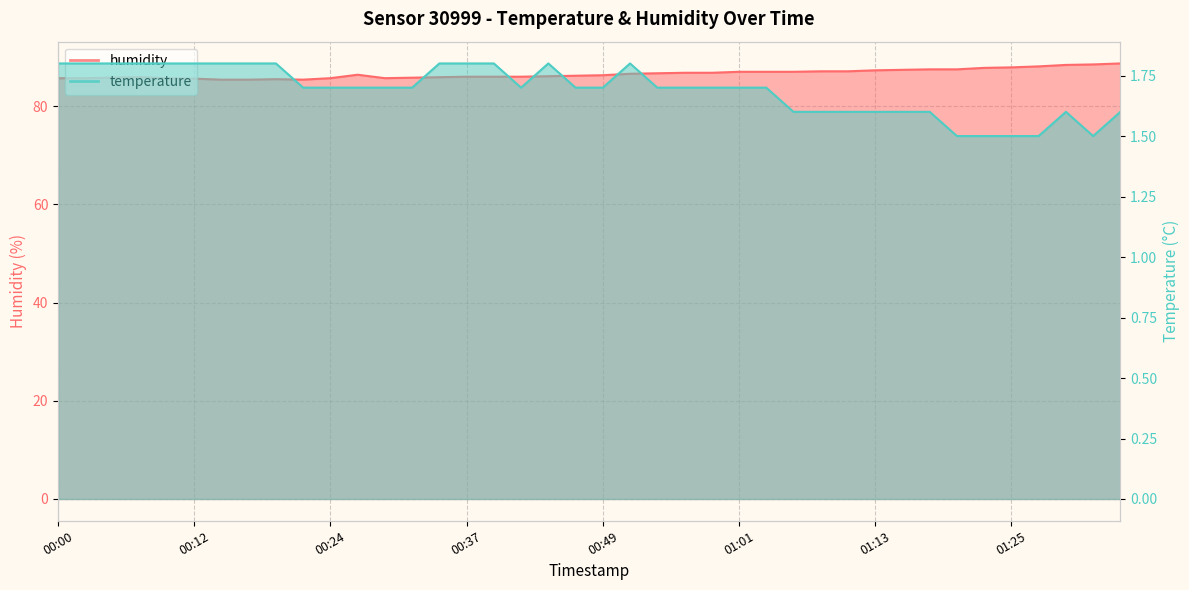

Where does the humidity series first go above 86?

00:27